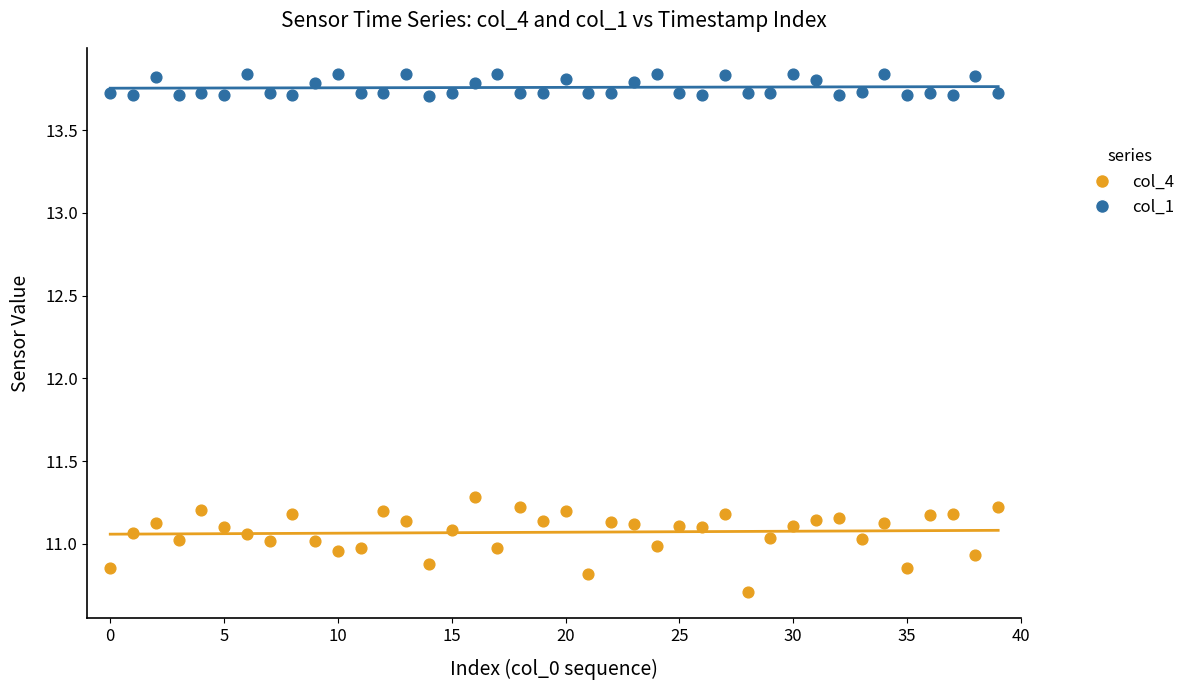

In the col_4 series, what Y value is closest to 10?

10.7